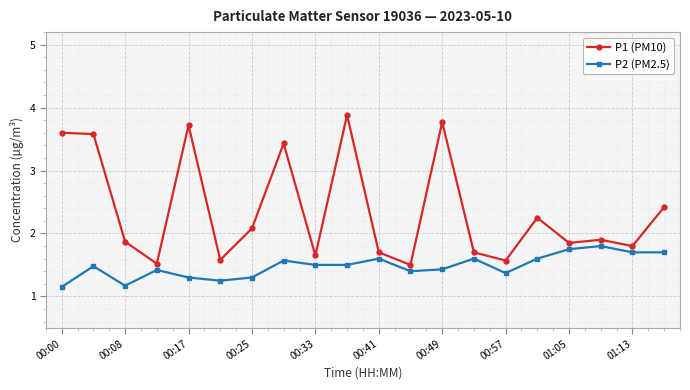

How many lines are shown in the chart?

2